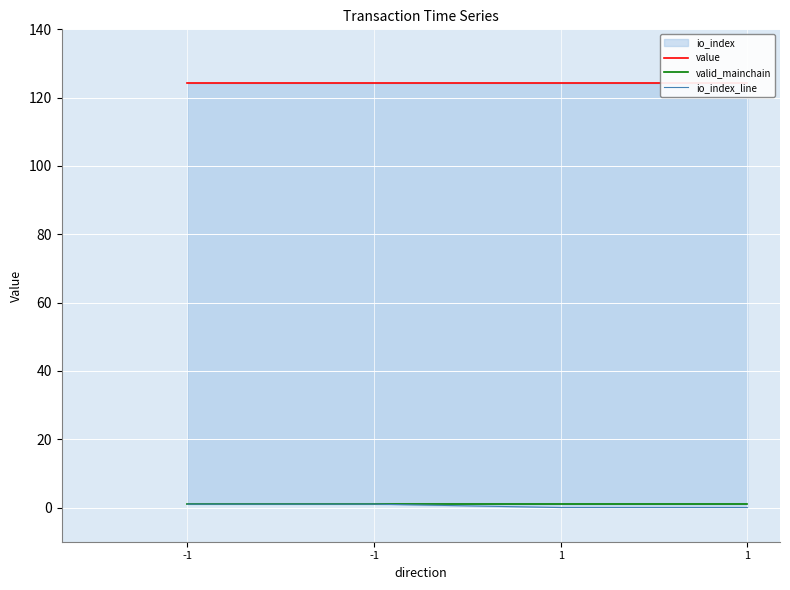

Reading left to right, transcribe all the data shown in this chart.

value: -1=124.2	-1=124.2	1=124.2	1=124.2
valid_mainchain: -1=1.0	-1=1.0	1=1.0	1=1.0
io_index_line: -1=1.0	-1=1.0	1=0.0	1=0.0